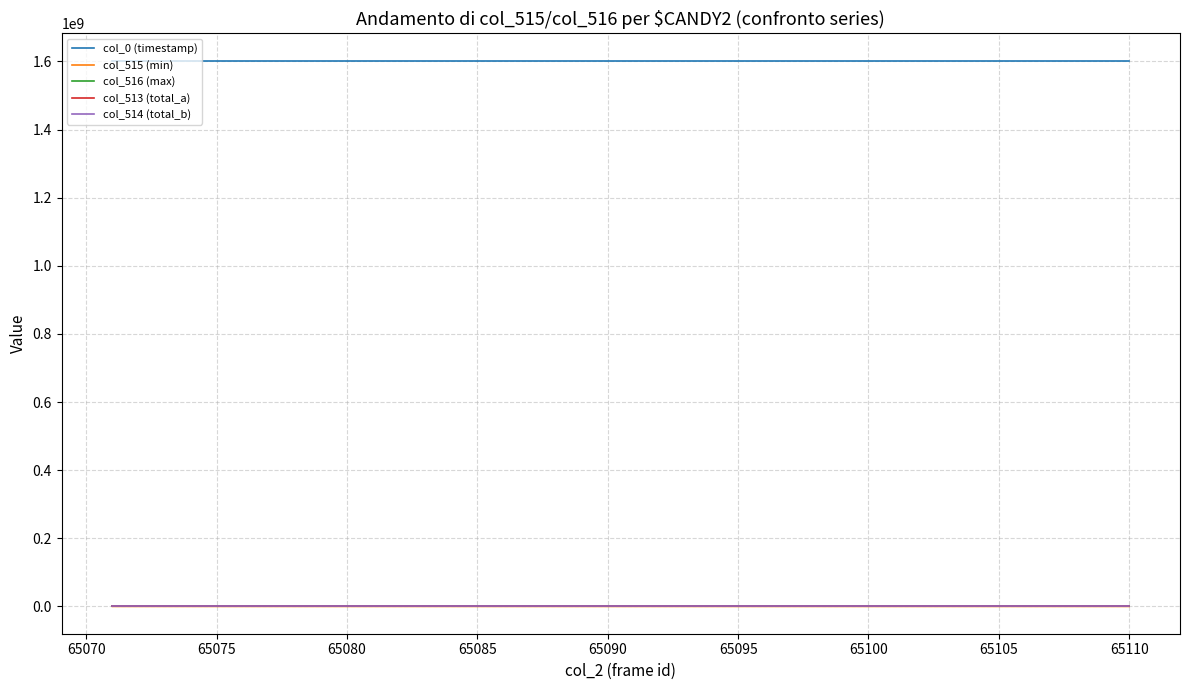

Which series has the largest total across all categories?

col_0 (timestamp)